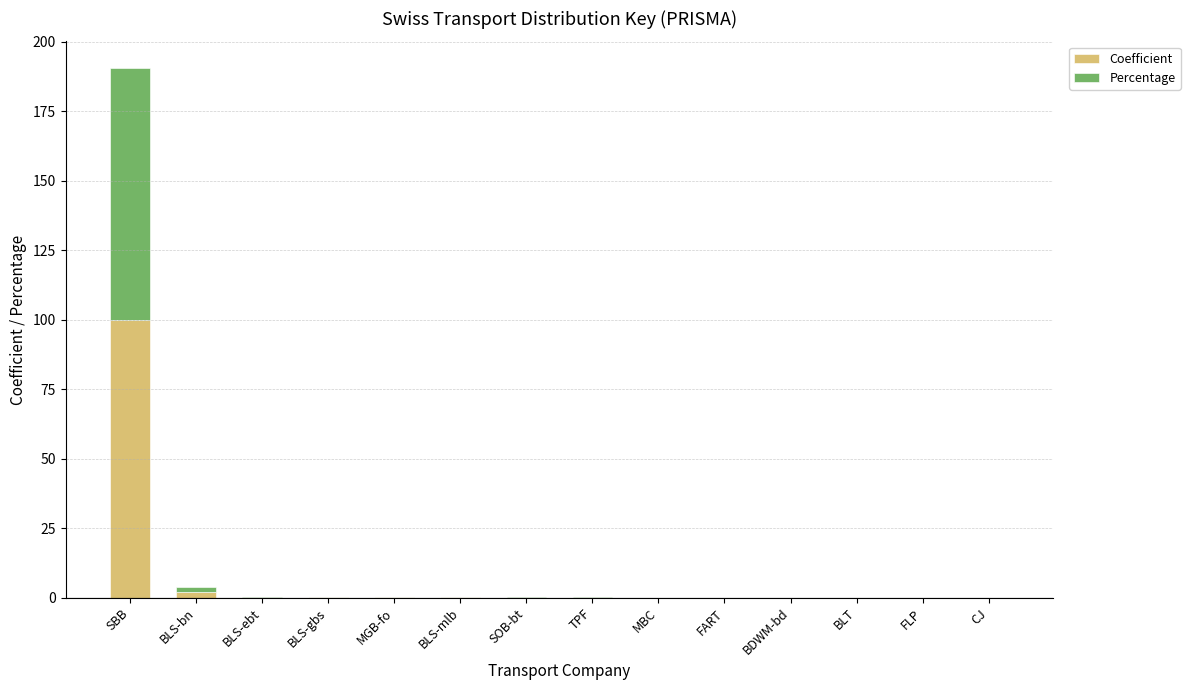

At which category is the sum across all series the highest?

SBB